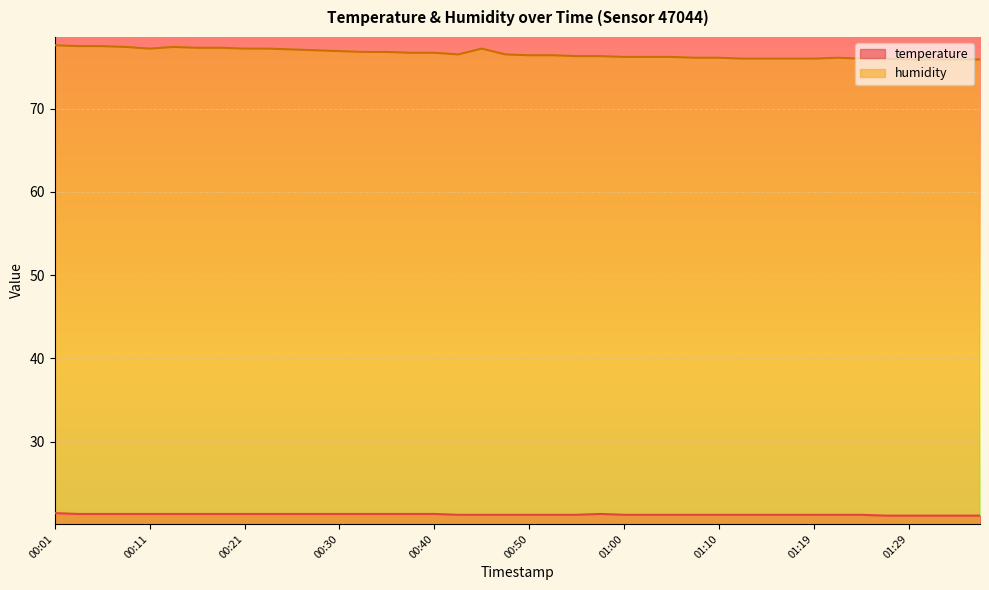

At which category does temperature reach its first local peak?

00:57